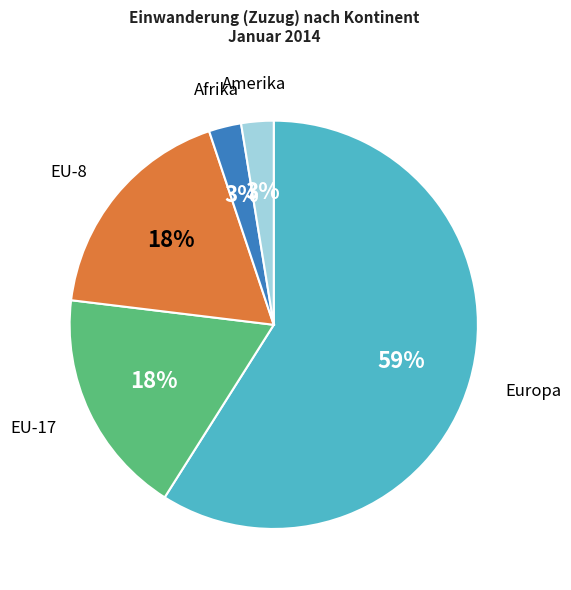

Which slice is the largest?

Europa